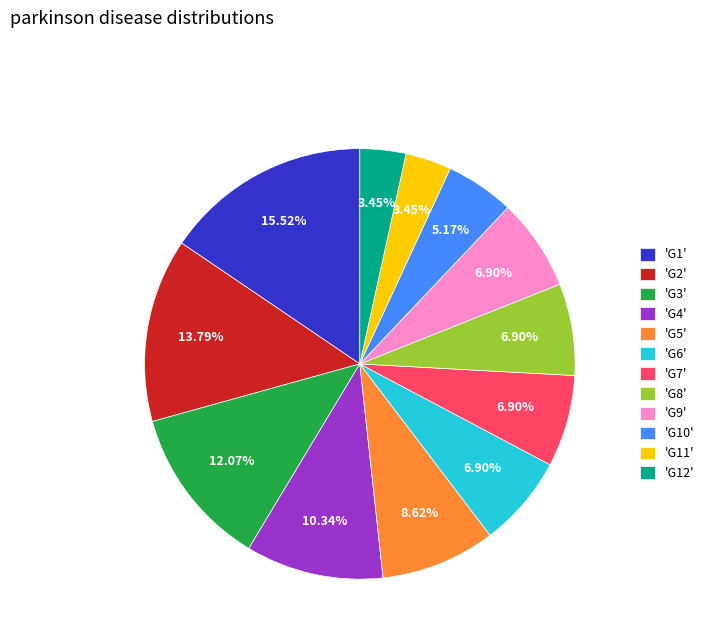

How many slices are in this pie chart?

12